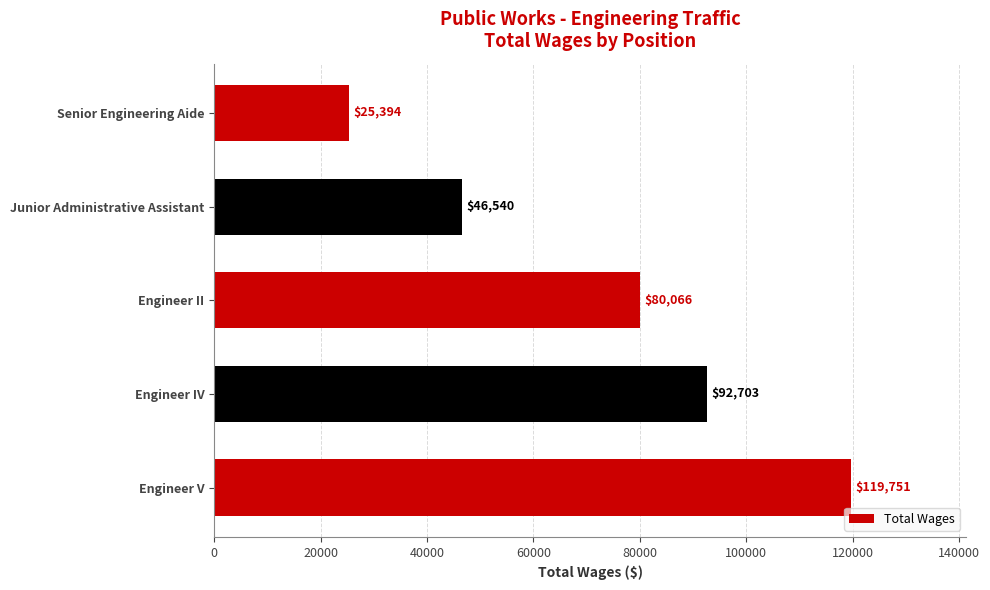

What is the minimum value shown in the chart?

25394